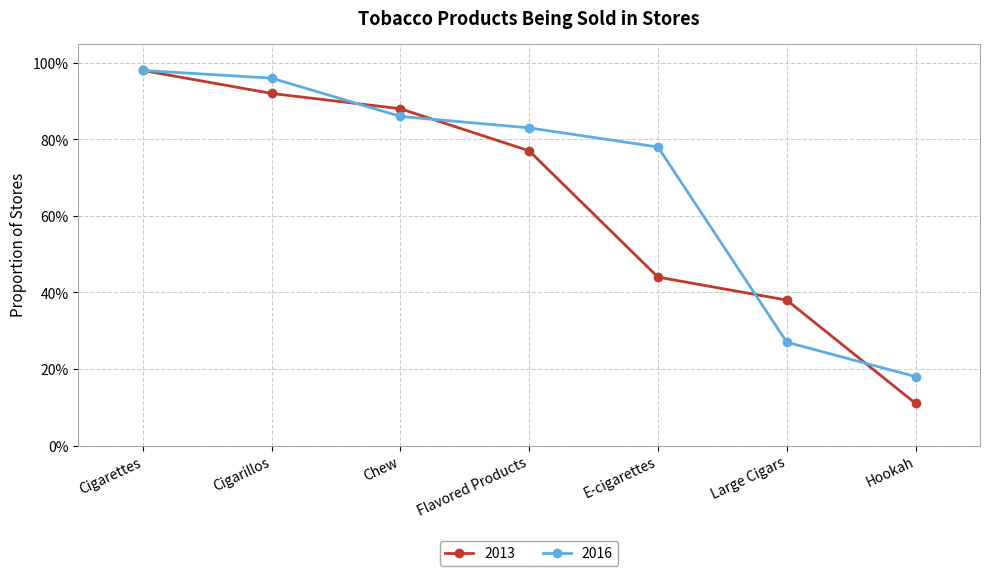

True or false: 2016 has a value of 0.3 at Hookah.

False